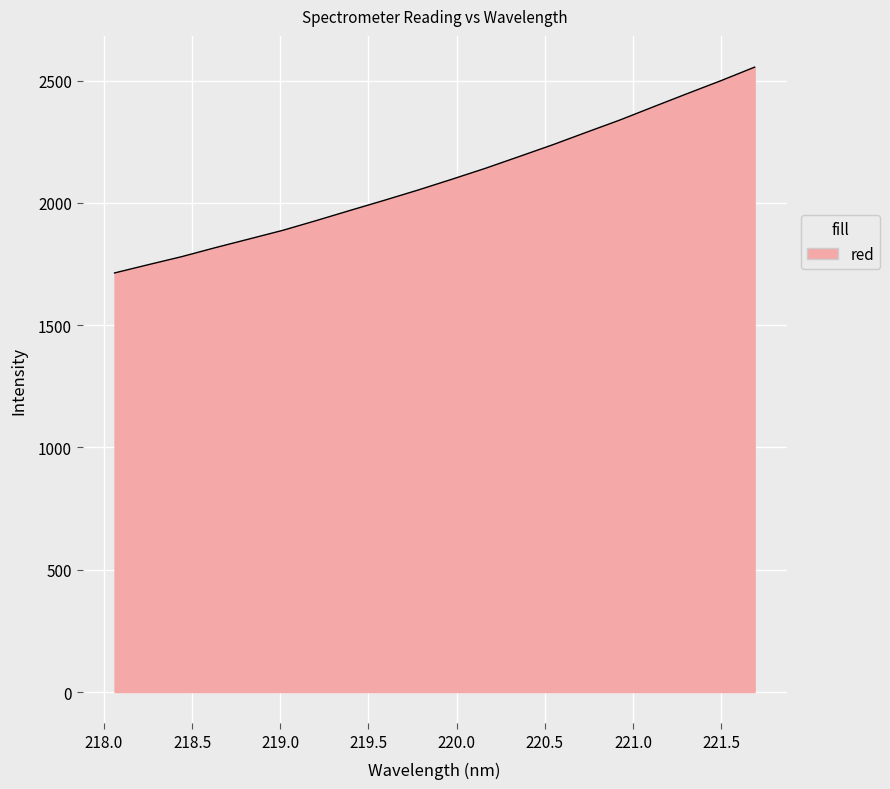

Count the number of data series in this chart.

1